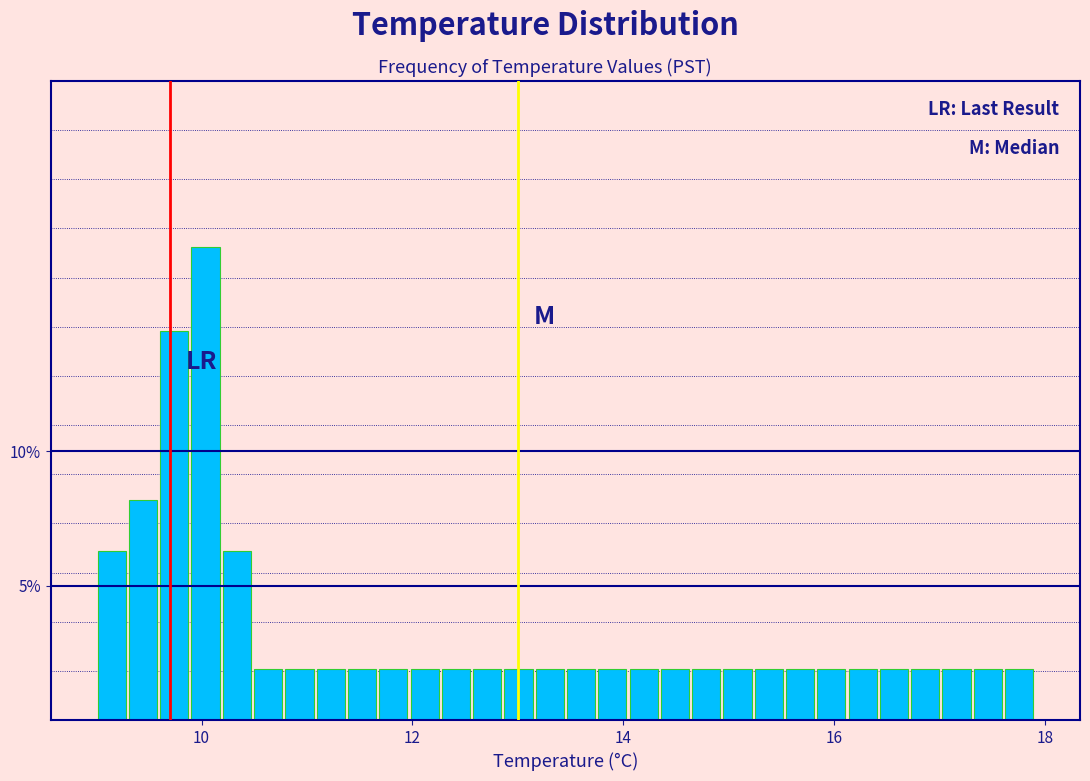

Read against the x-axis, roughly where is the centre of the tallest bar?

10.0